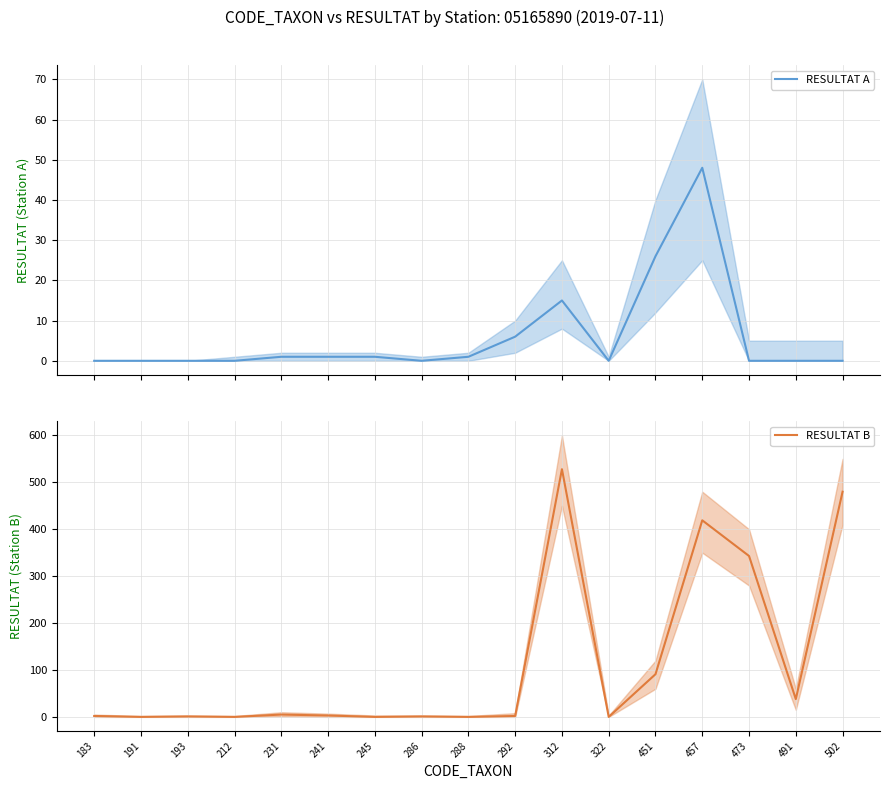

How many data points in RESULTAT A are above 0?

8